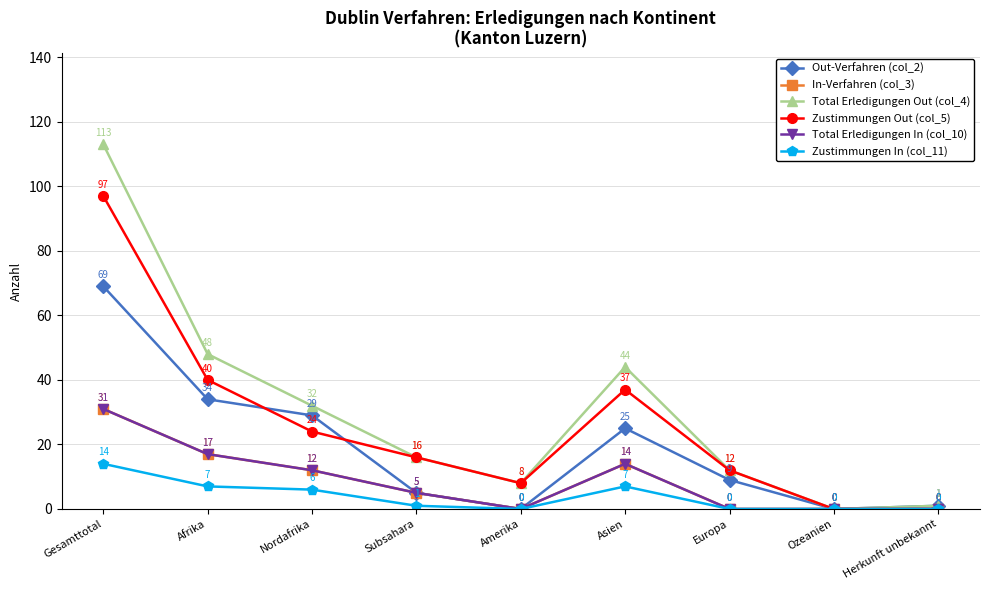

At which label does Total Erledigungen In (col_10) reach its minimum?

Amerika